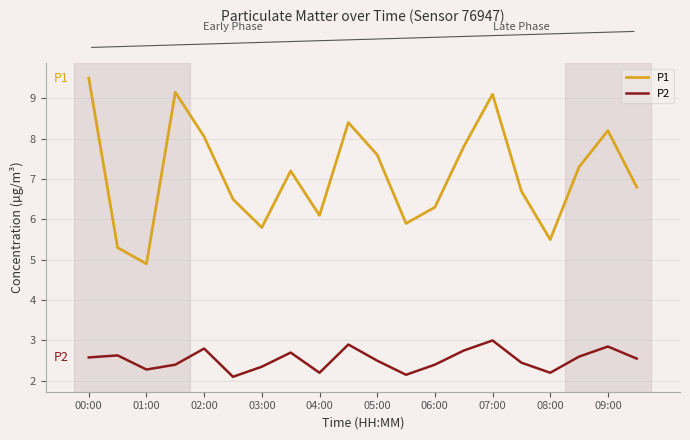

What is the average value of the P1 series?

7.1